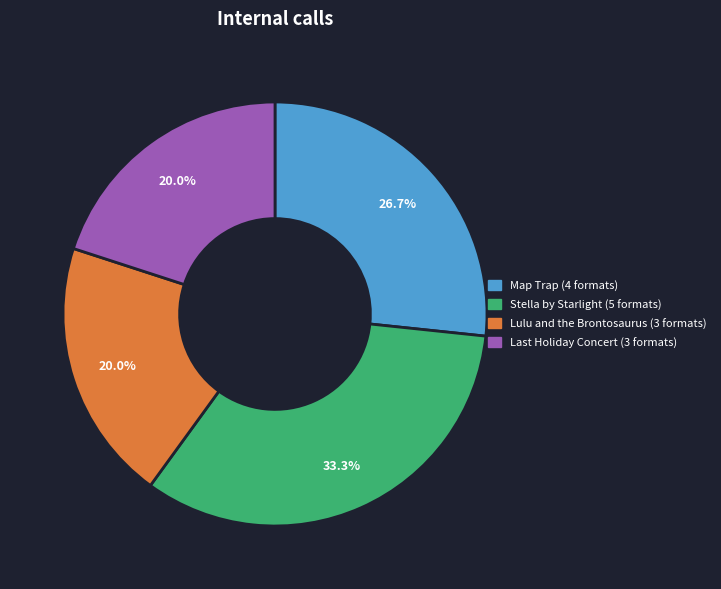

Is there a majority slice in this chart?

No